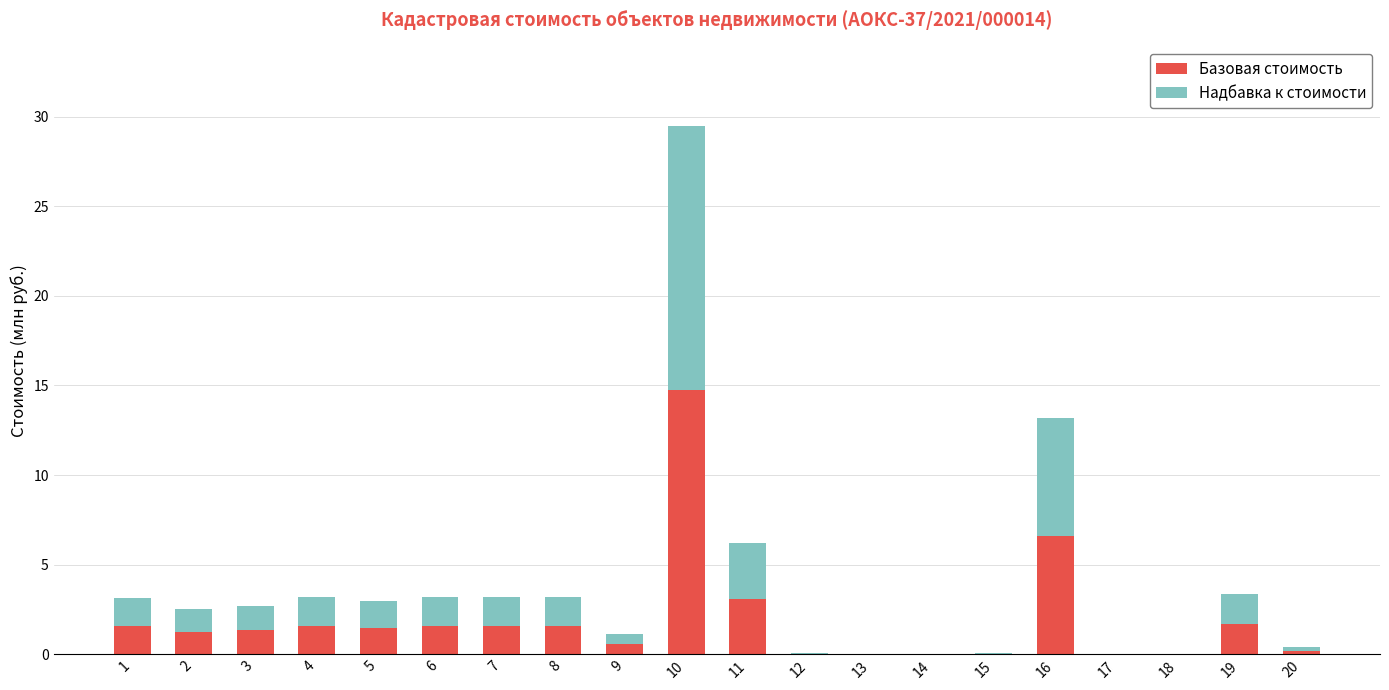

At which label is Базовая стоимость closest to 7?

16